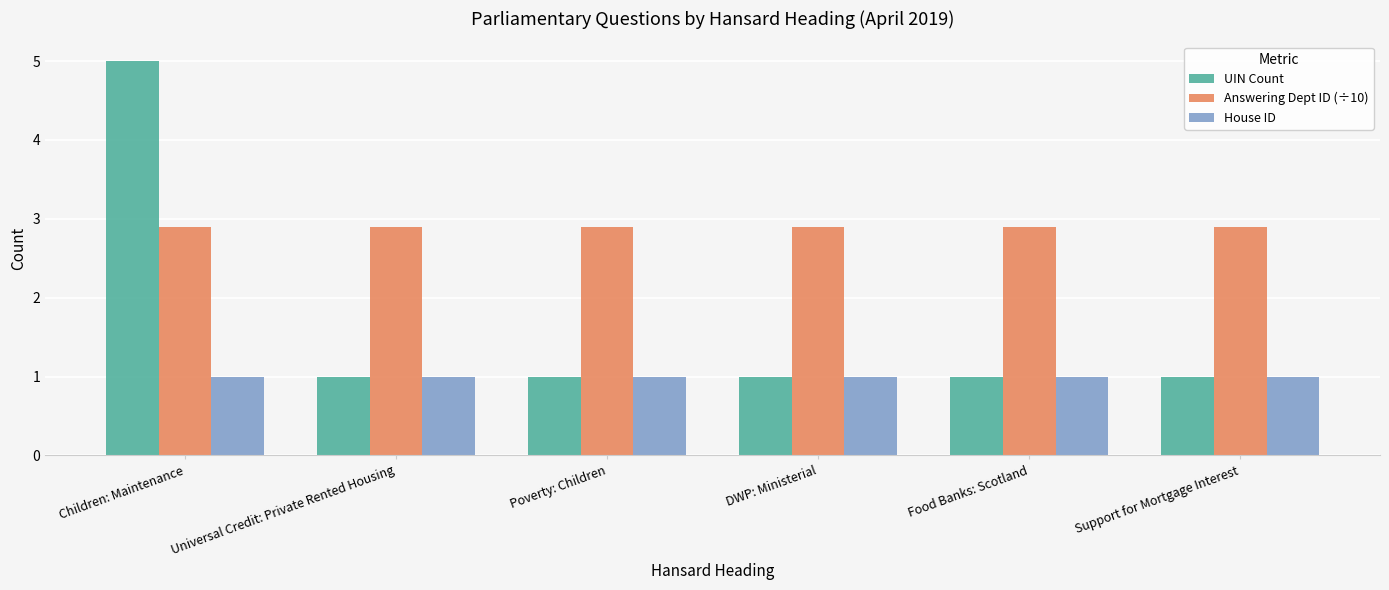

Which series has the largest range (max minus min)?

UIN Count